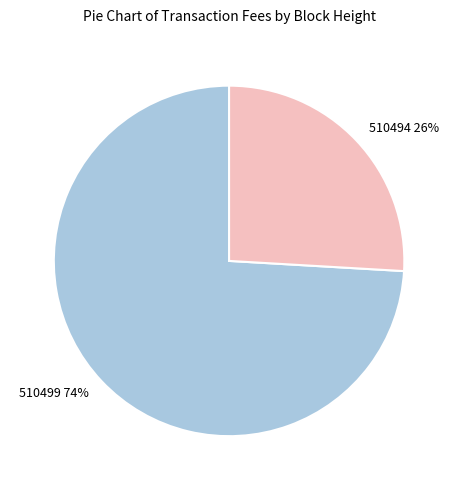

True or false: 510494 accounts for 26% of the total.

True